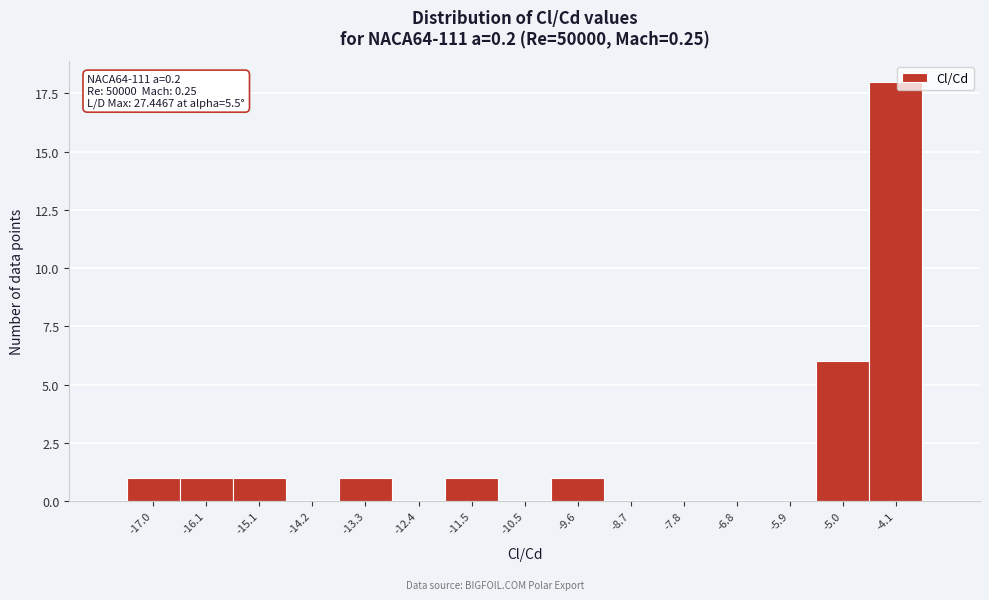

Reading left to right, extract all data points from this chart.

-17.0=1	-16.1=1	-15.1=1	-14.2=0	-13.3=1	-12.4=0	-11.5=1	-10.5=0	-9.6=1	-8.7=0	-7.8=0	-6.8=0	-5.9=0	-5.0=6	-4.1=18